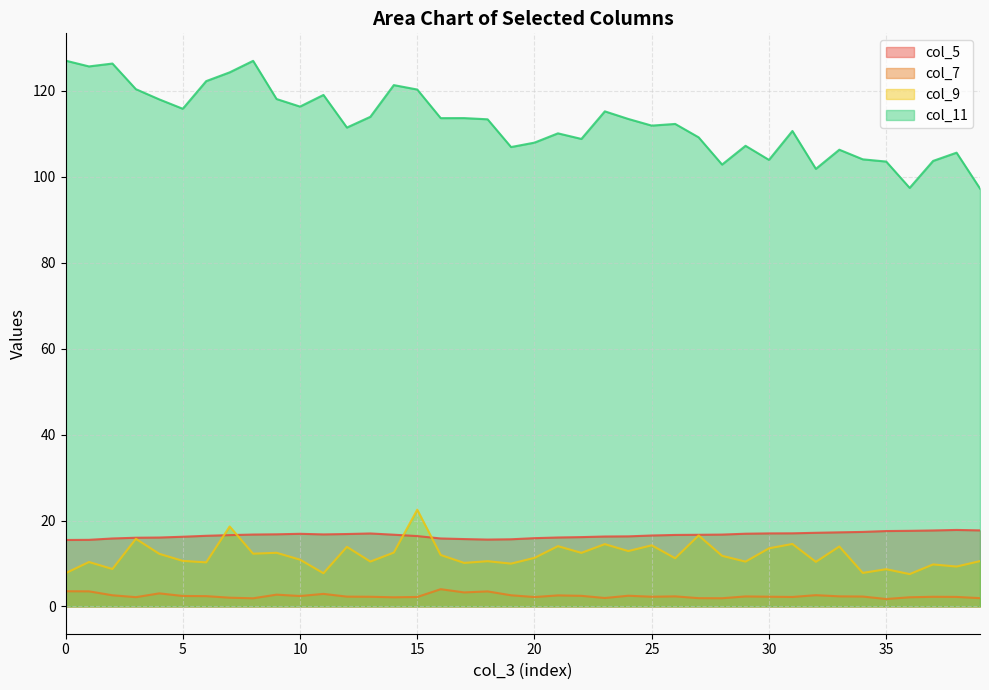

Between 5 and 24, which series saw the biggest shift?

col_11